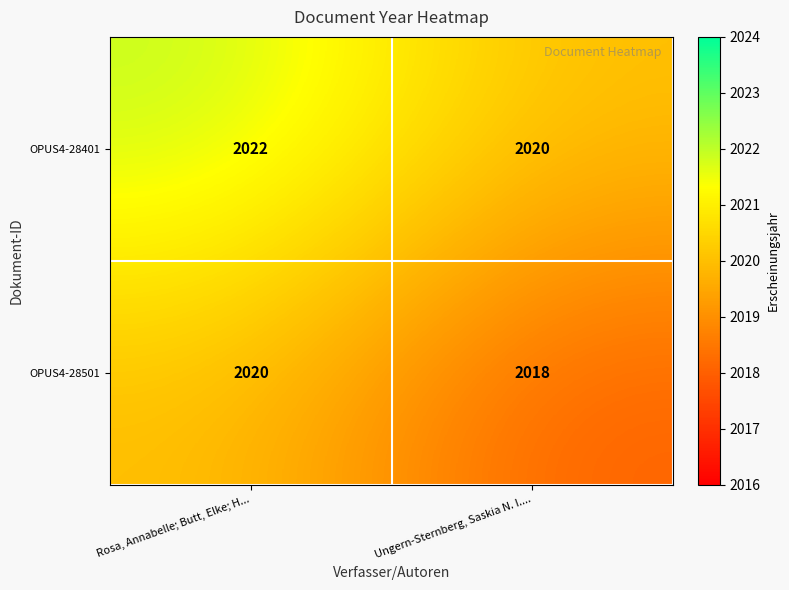

The OPUS4-28401 series shows 2816 at Ungern-Sternberg, Saskia N. I..... True or false?

False